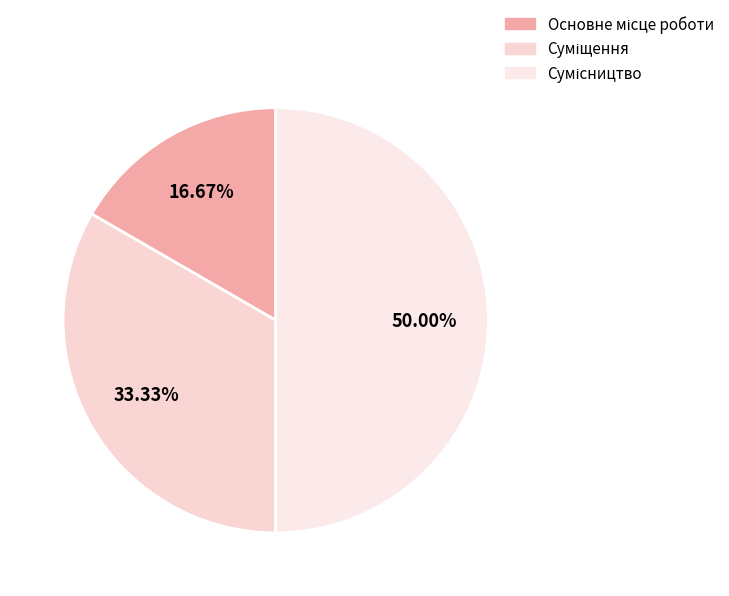

How many segments does this pie chart have?

3